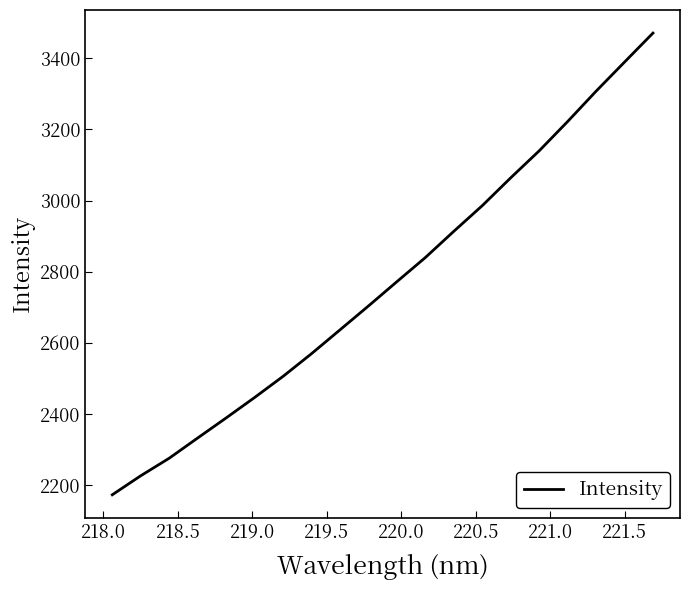

What is the greatest value displayed?

3470.8